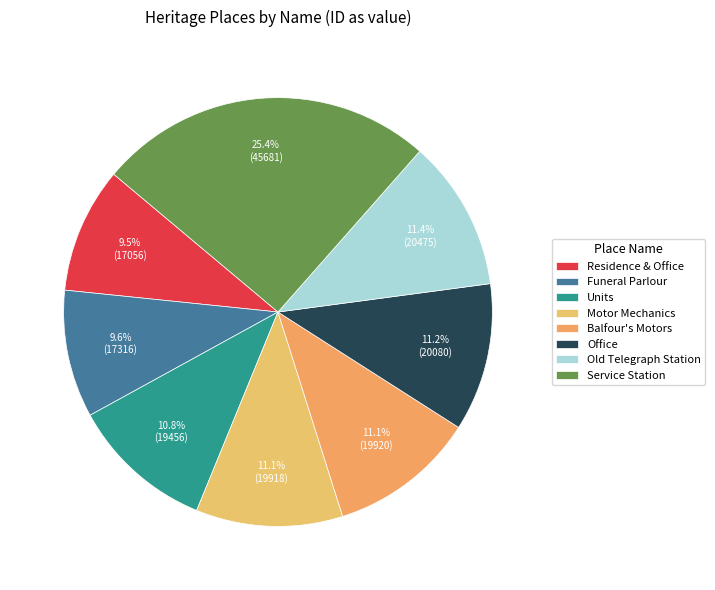

The Motor Mechanics slice represents 1% of the pie. True or false?

False